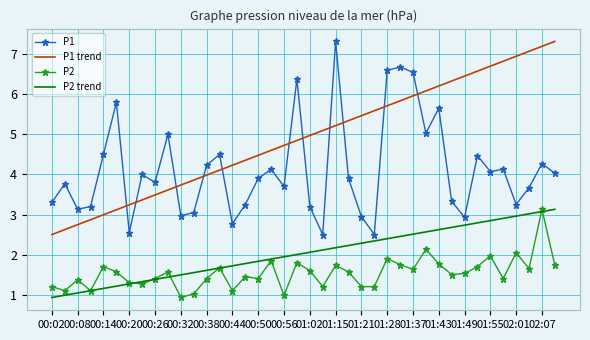

What is the highest value of the P1 trend series?

7.3